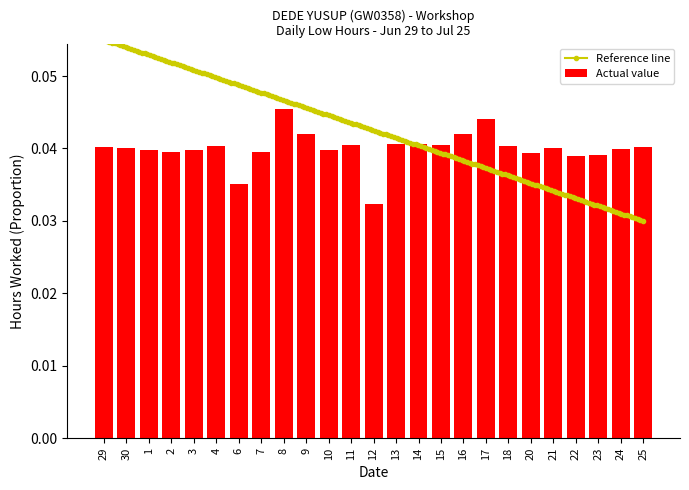

Count the values in the range 0 to 1.

25